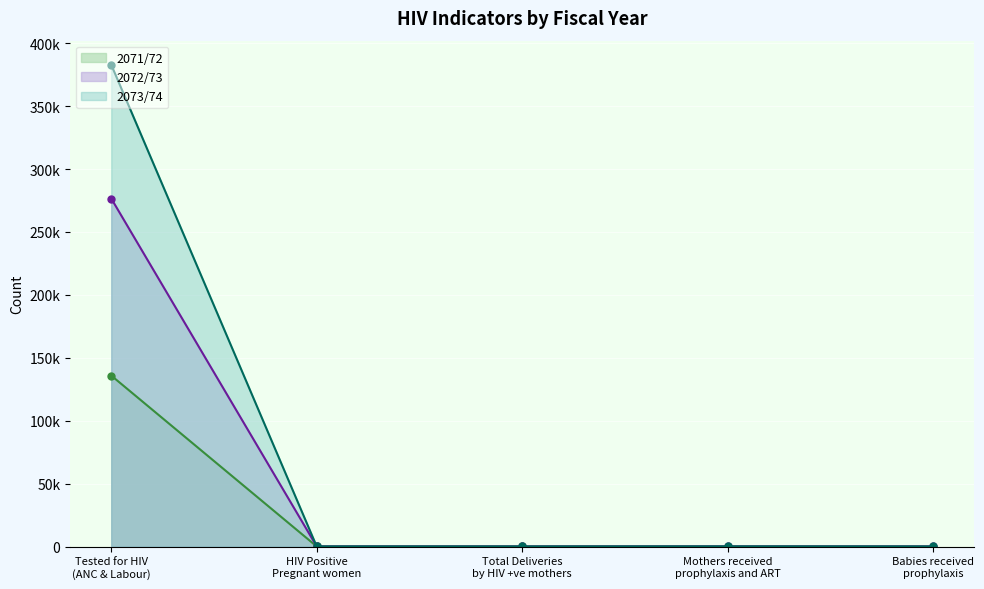

Which series has the largest range (max minus min)?

2073/74